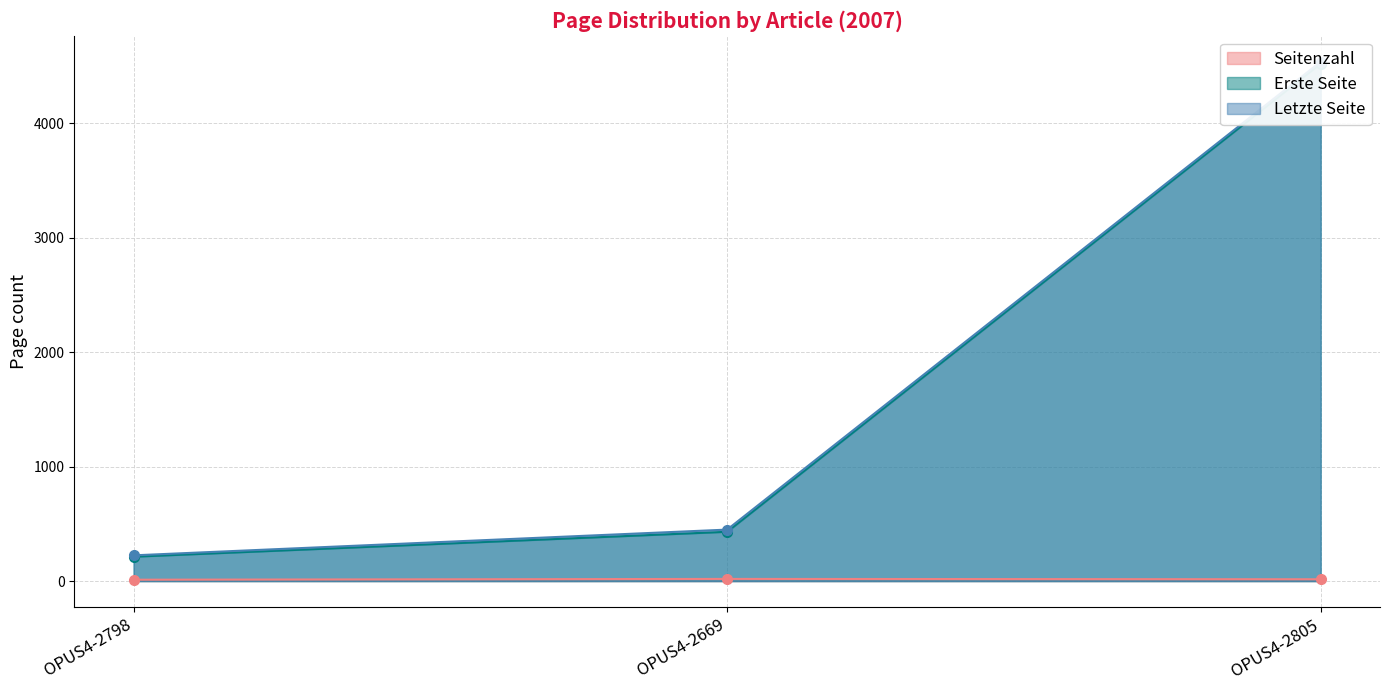

What are all the series names shown in the legend?

Seitenzahl, Erste Seite, Letzte Seite